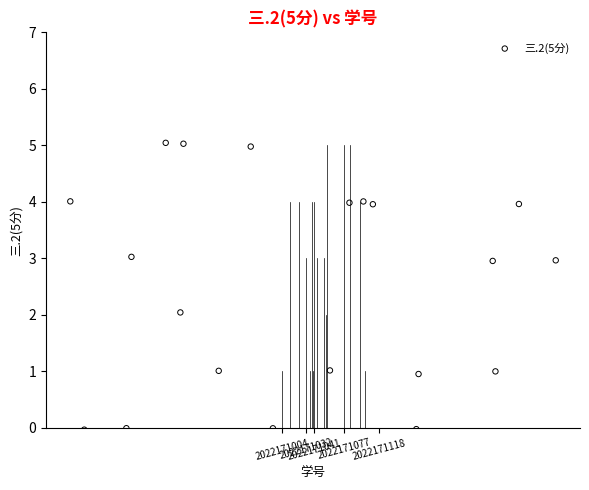

What is the range of Y values (max minus min)?

5.1